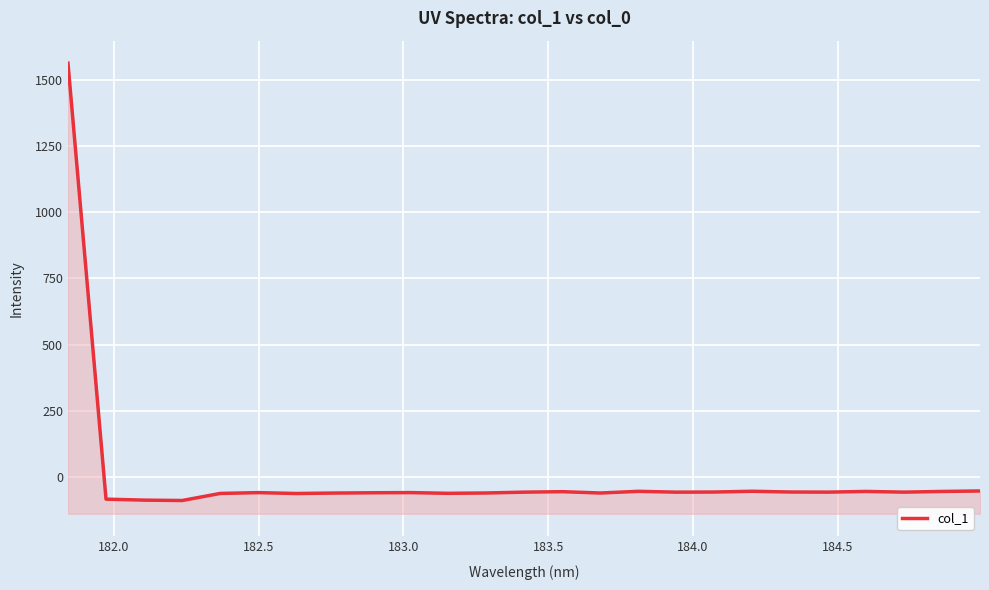

How many data points are less than -57?

16